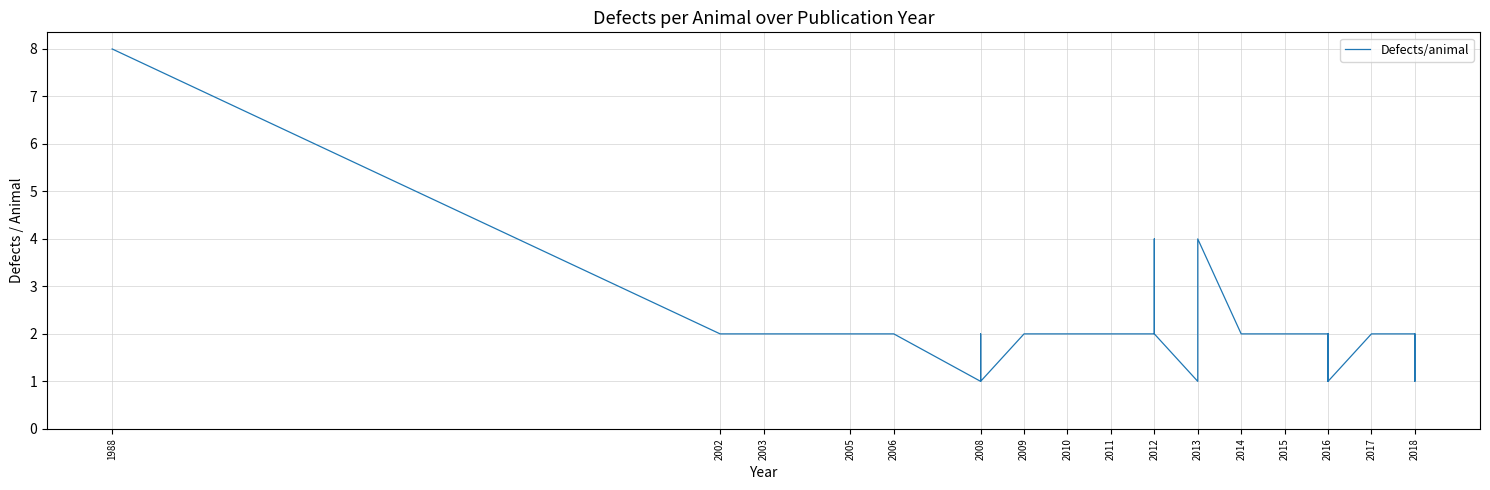

What is the ratio of the value at 2002 to the value at 2011?

1.0